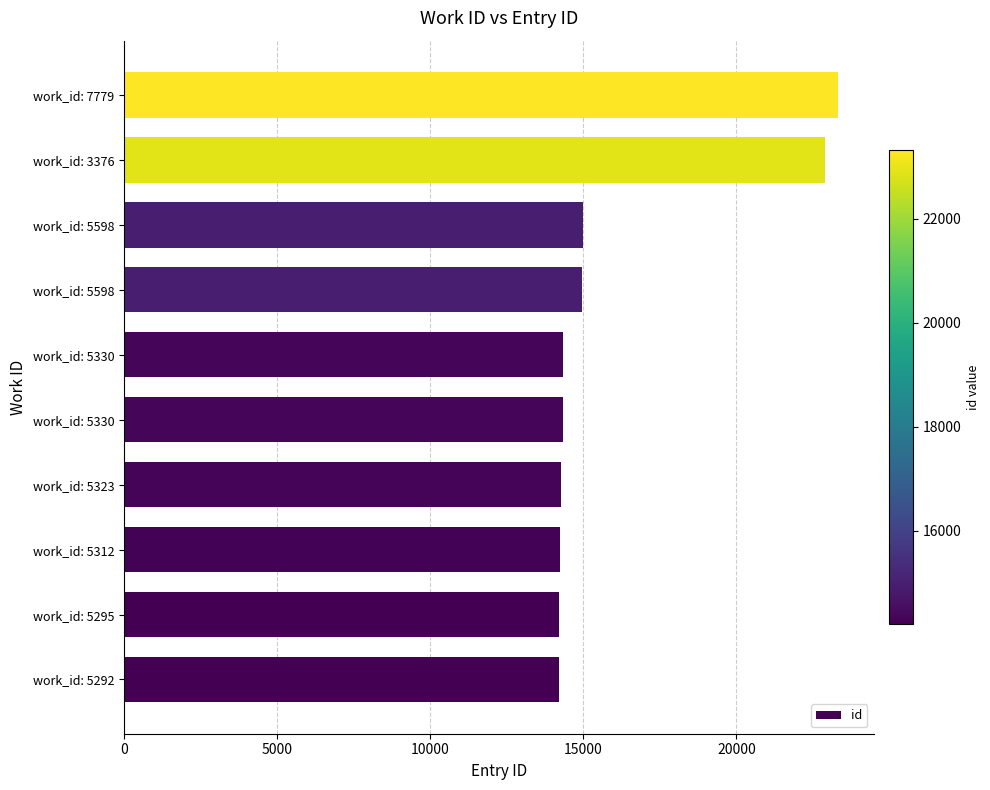

How many data points does each series have?

10